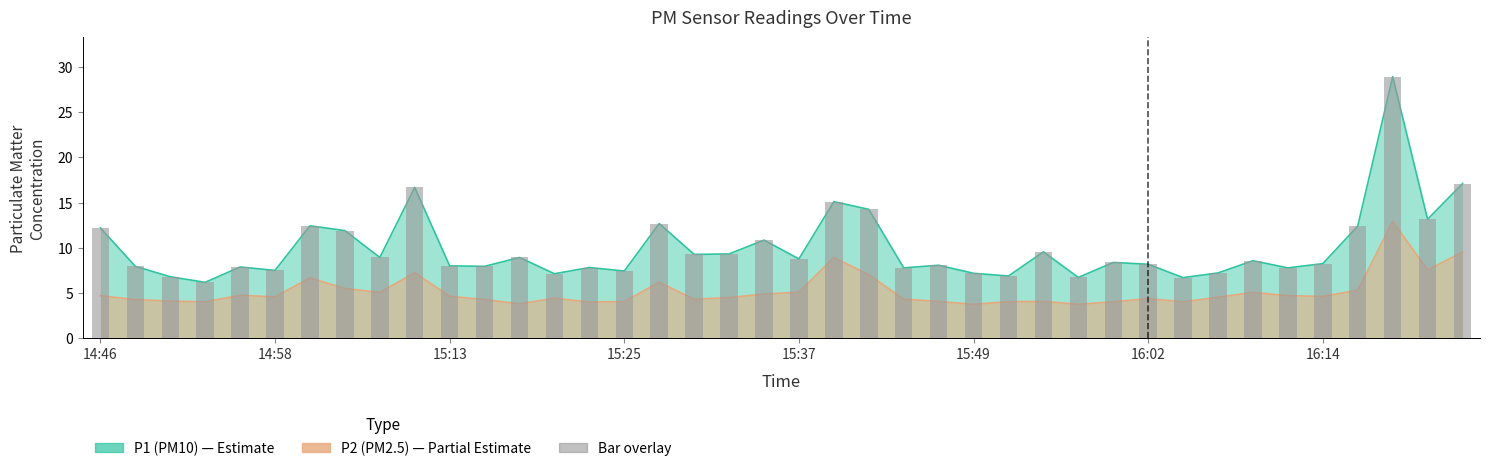

At how many categories does at least one series exceed 23?

1